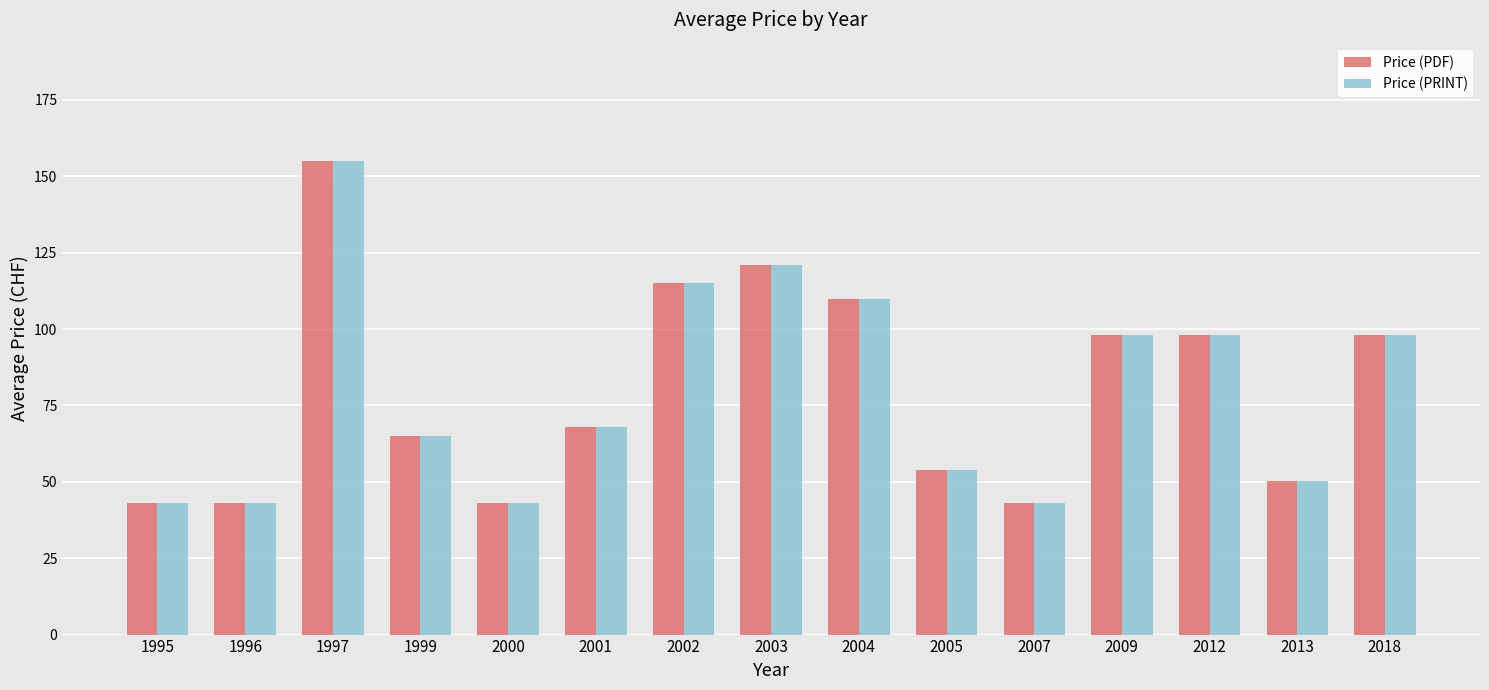

The Price (PDF) series shows 115.0 at 2002. True or false?

True